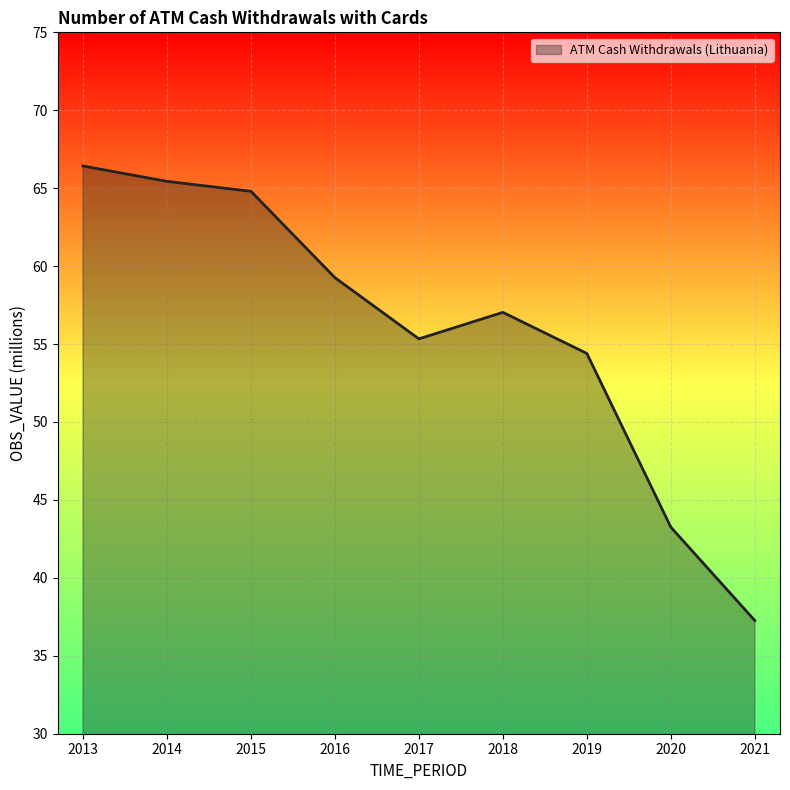

True or false: the data shows 84.7 at 2017.

False